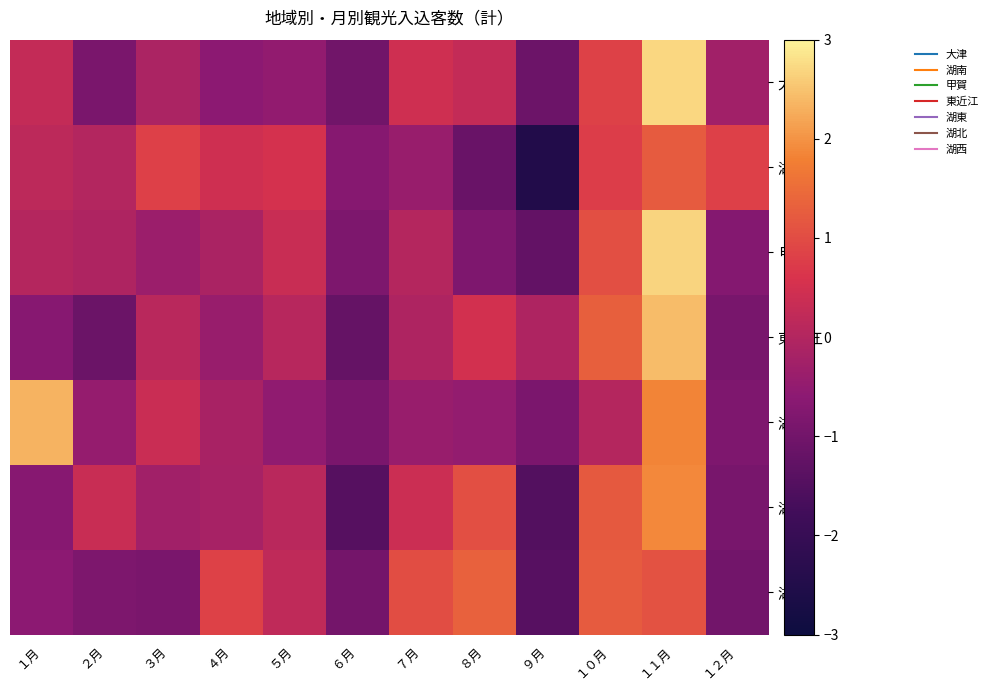

What is the difference between the highest and lowest values at ４月?

1.4